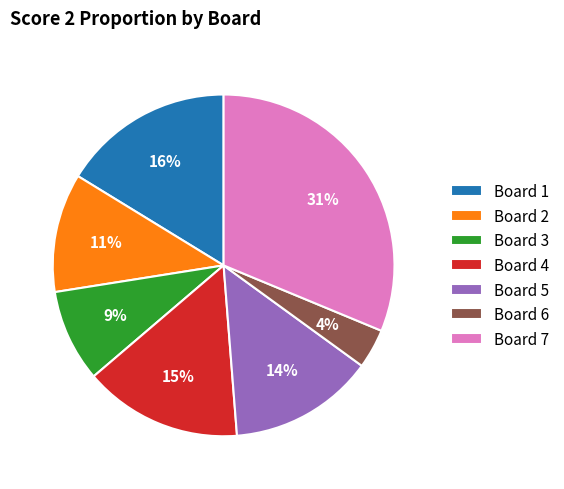

To the nearest percent, what is the average slice percentage?

14%